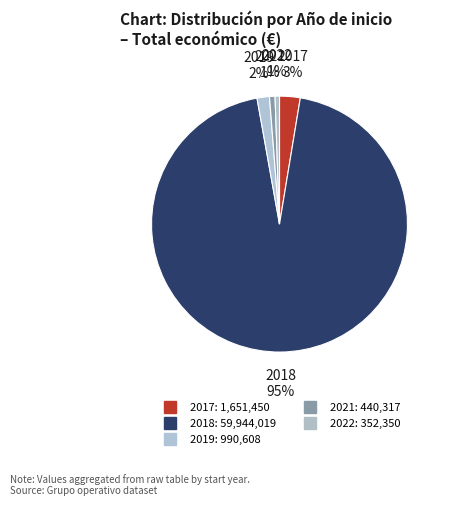

Count the number of slices in the pie.

5